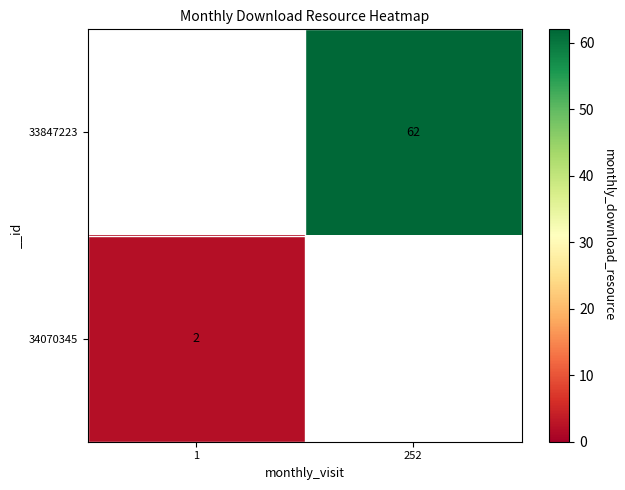

Between 1 and 252, which is larger?

252